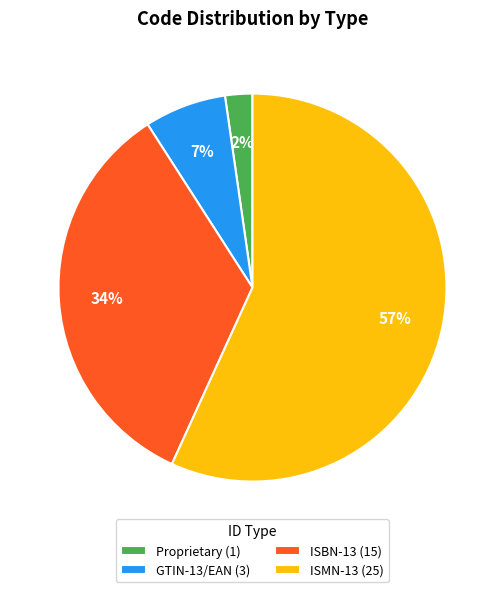

To the nearest percent, what is the difference between the Proprietary and ISBN-13 slice percentages?

32%